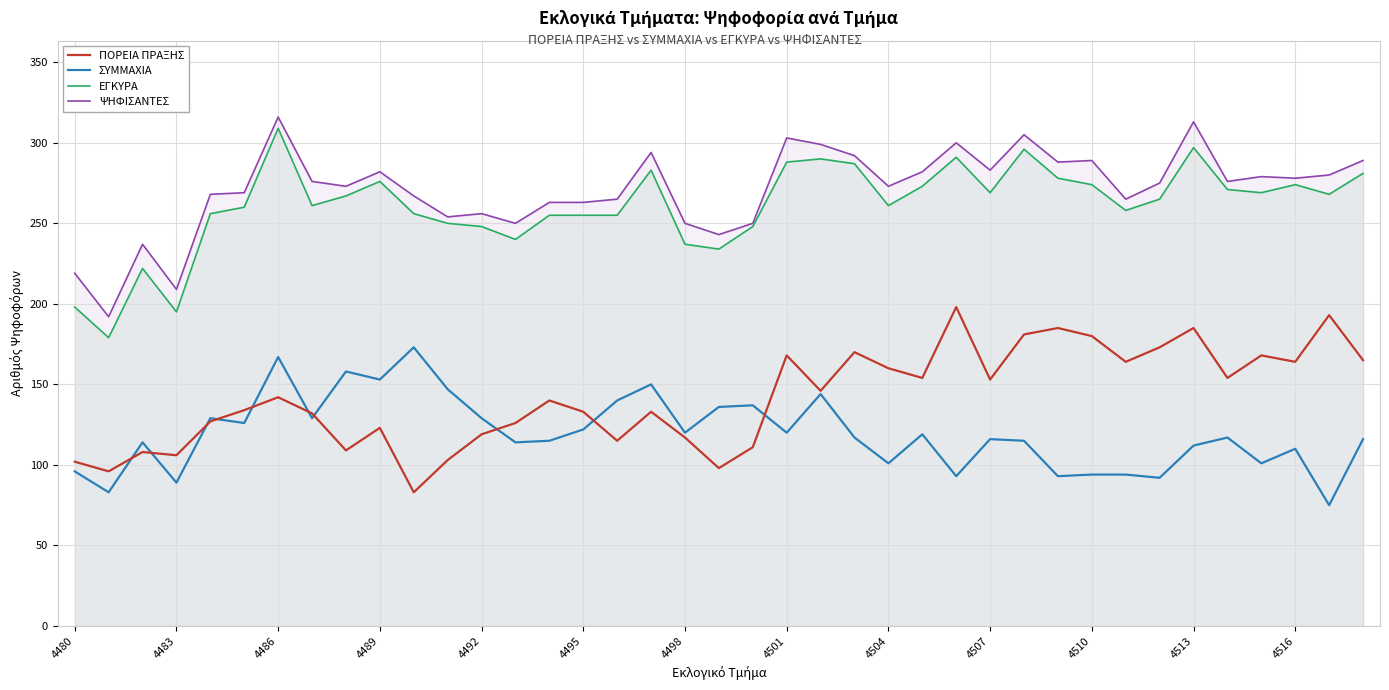

What is the minimum value for ΣΥΜΜΑΧΙΑ?

75